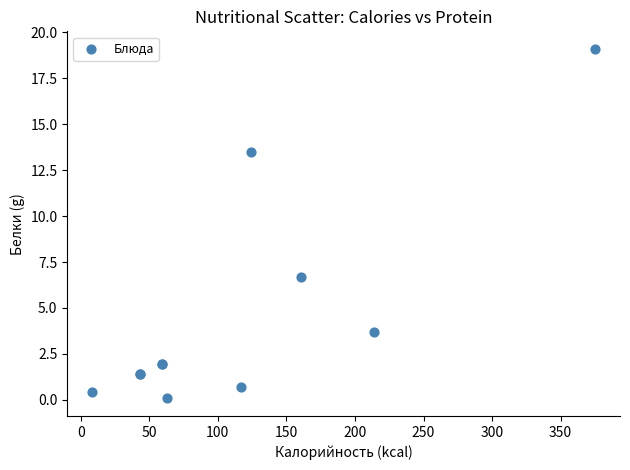

What Y value in the scatter plot is closest to 9?

6.7